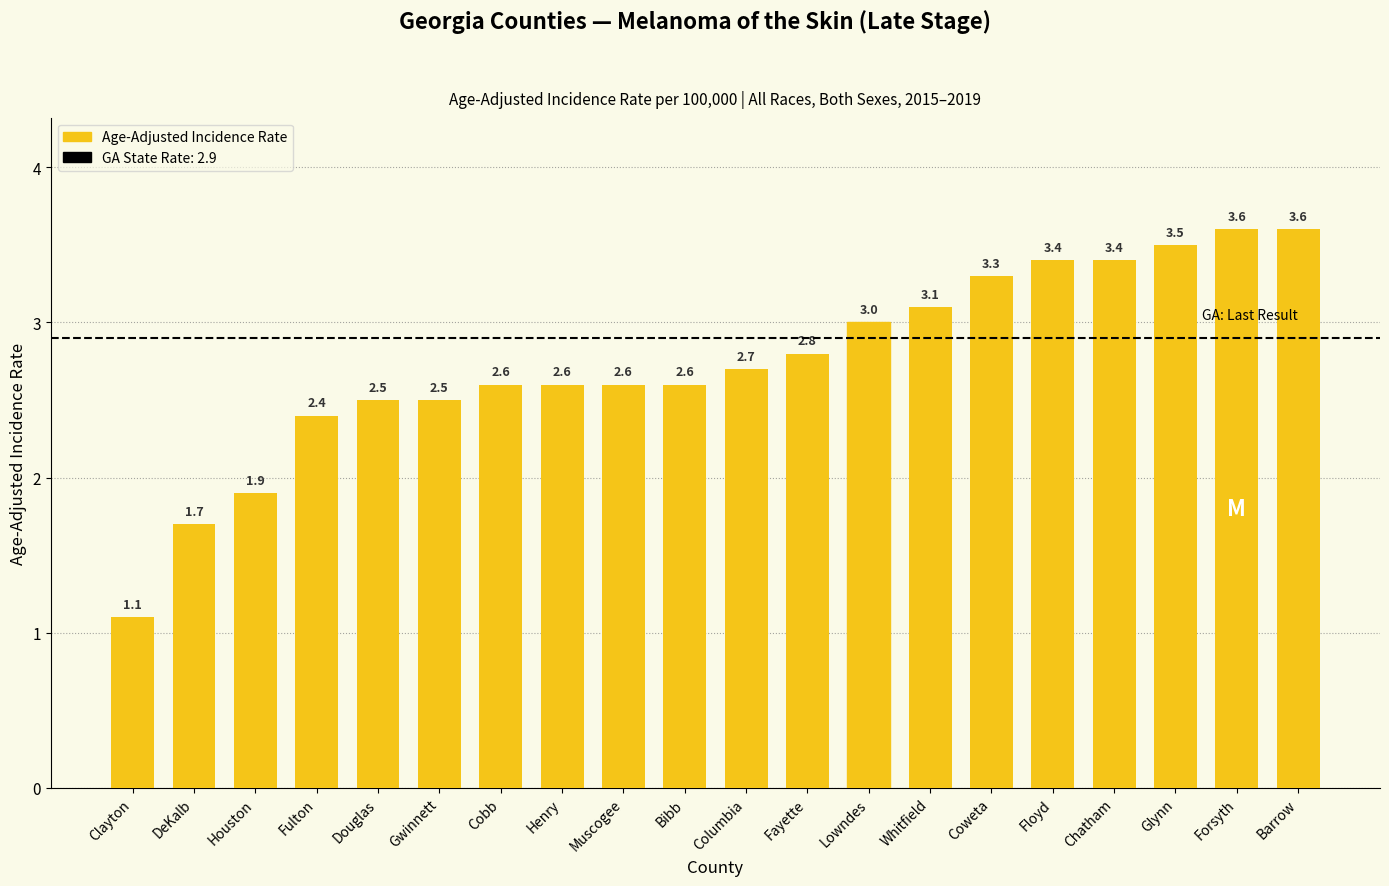

What is the smallest value displayed?

1.1